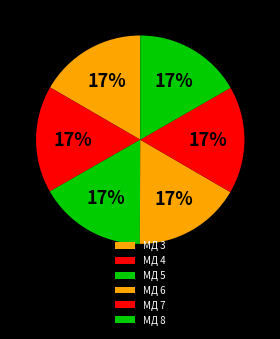

Rank the categories by value from lowest to highest.

МД 3, МД 4, МД 5, МД 6, МД 7, МД 8